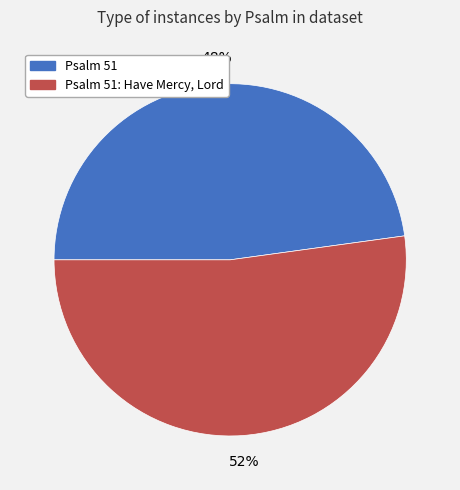

Is there a majority slice in this chart?

Yes